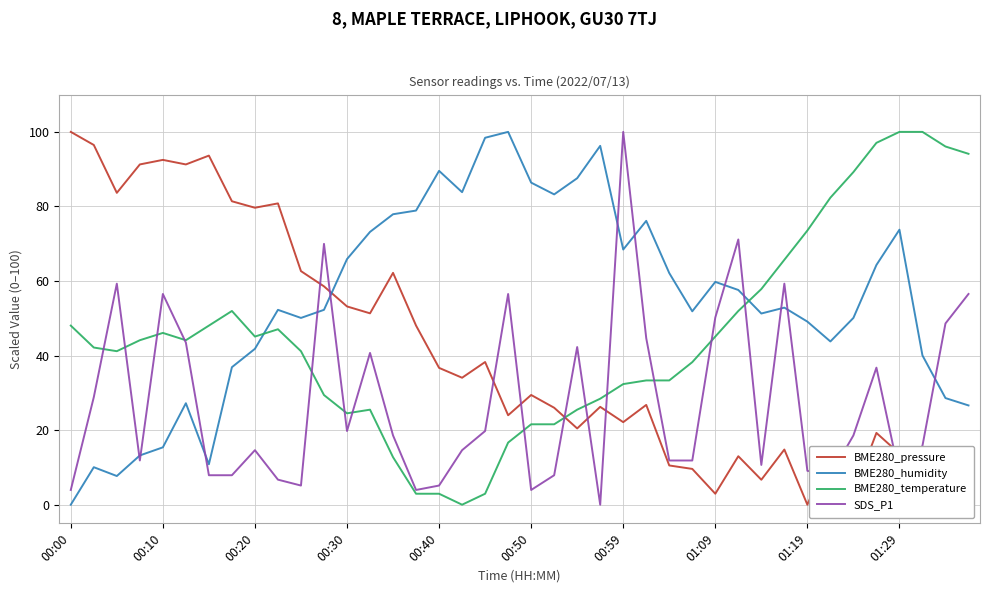

Which series has the largest total across all categories?

BME280_humidity